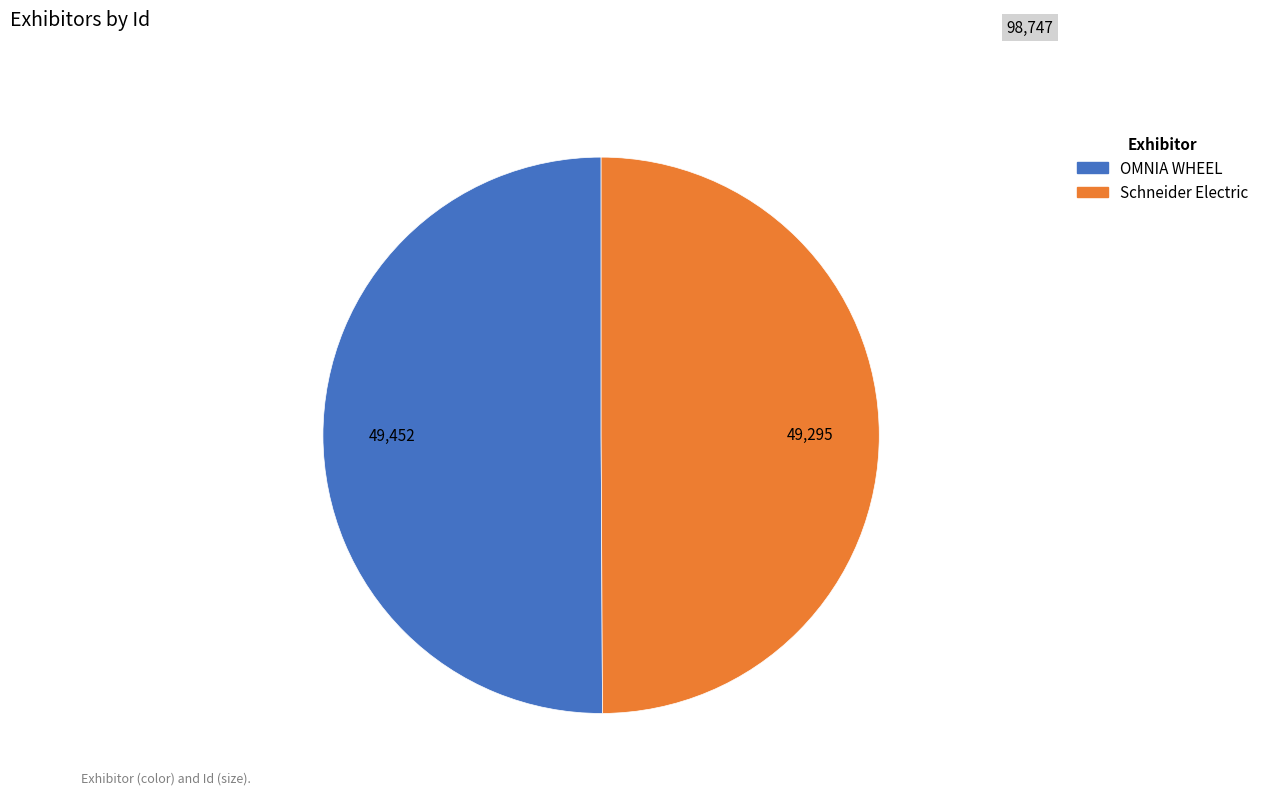

What is the ratio of the value at Schneider Electric to the value at OMNIA WHEEL?

1.0